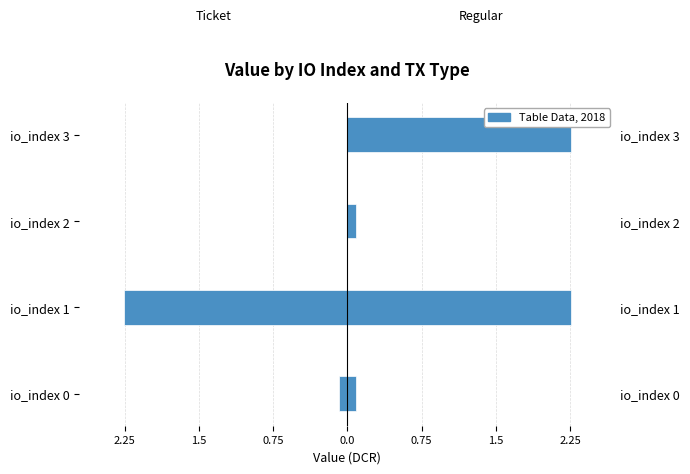

Rank the series at io_index 1 from lowest to highest value.

Ticket, Regular